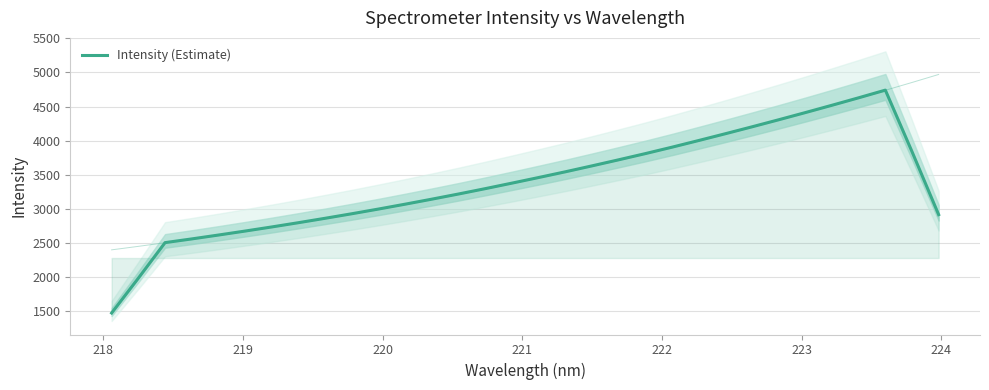

What is the value of the 5th point from the left?

2613.7